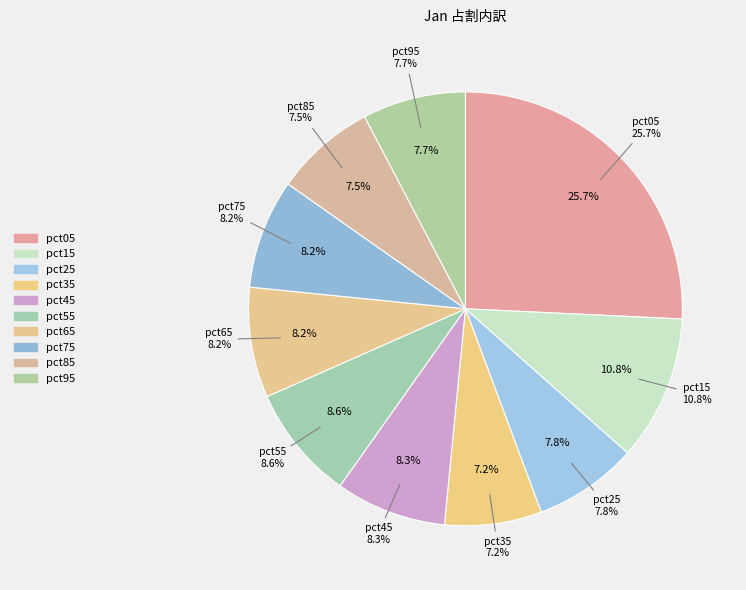

How many segments does this pie chart have?

10